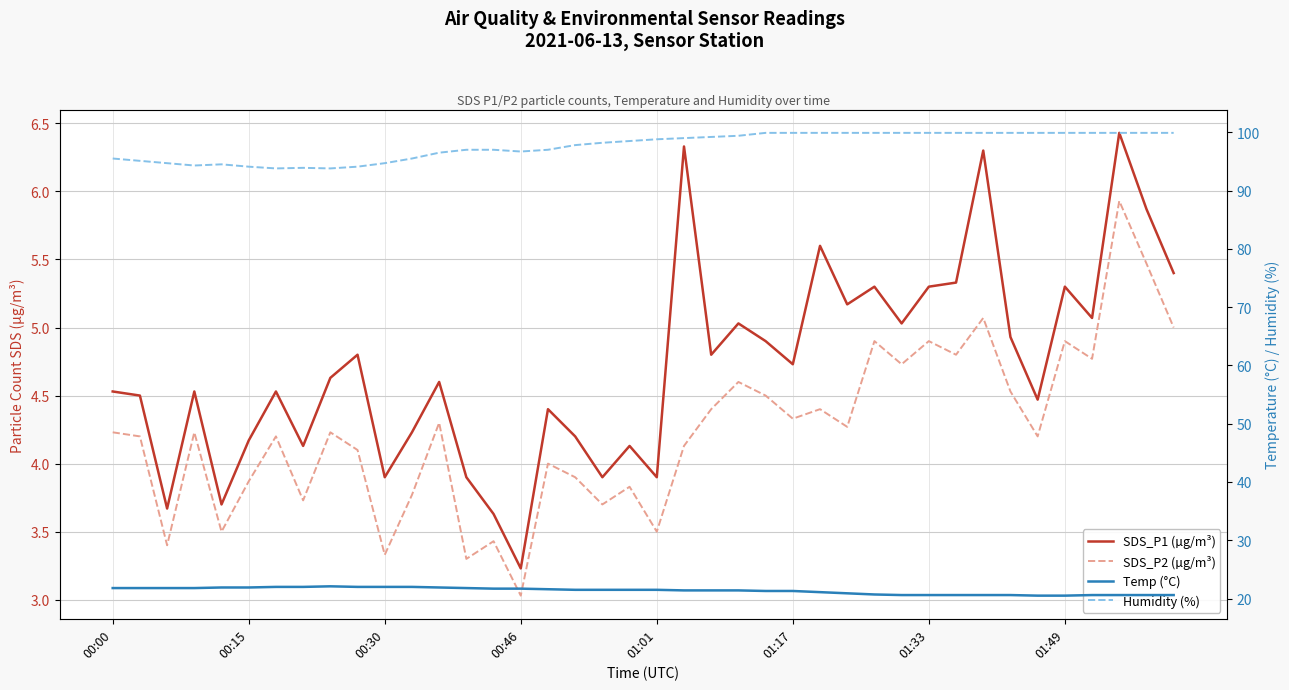

Rank the series at 38 from lowest to highest value.

SDS_P2 (µg/m³), SDS_P1 (µg/m³), Temp (°C), Humidity (%)